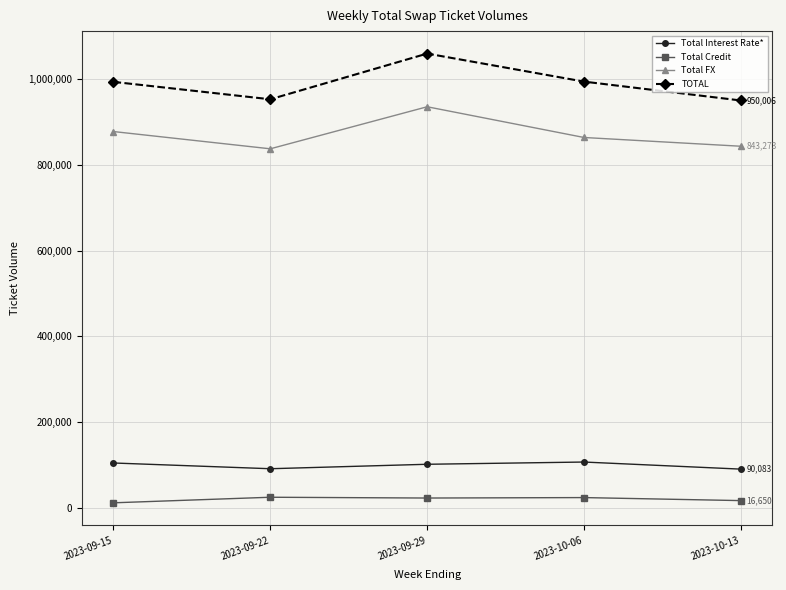

What position from the left is 2023-09-15?

1